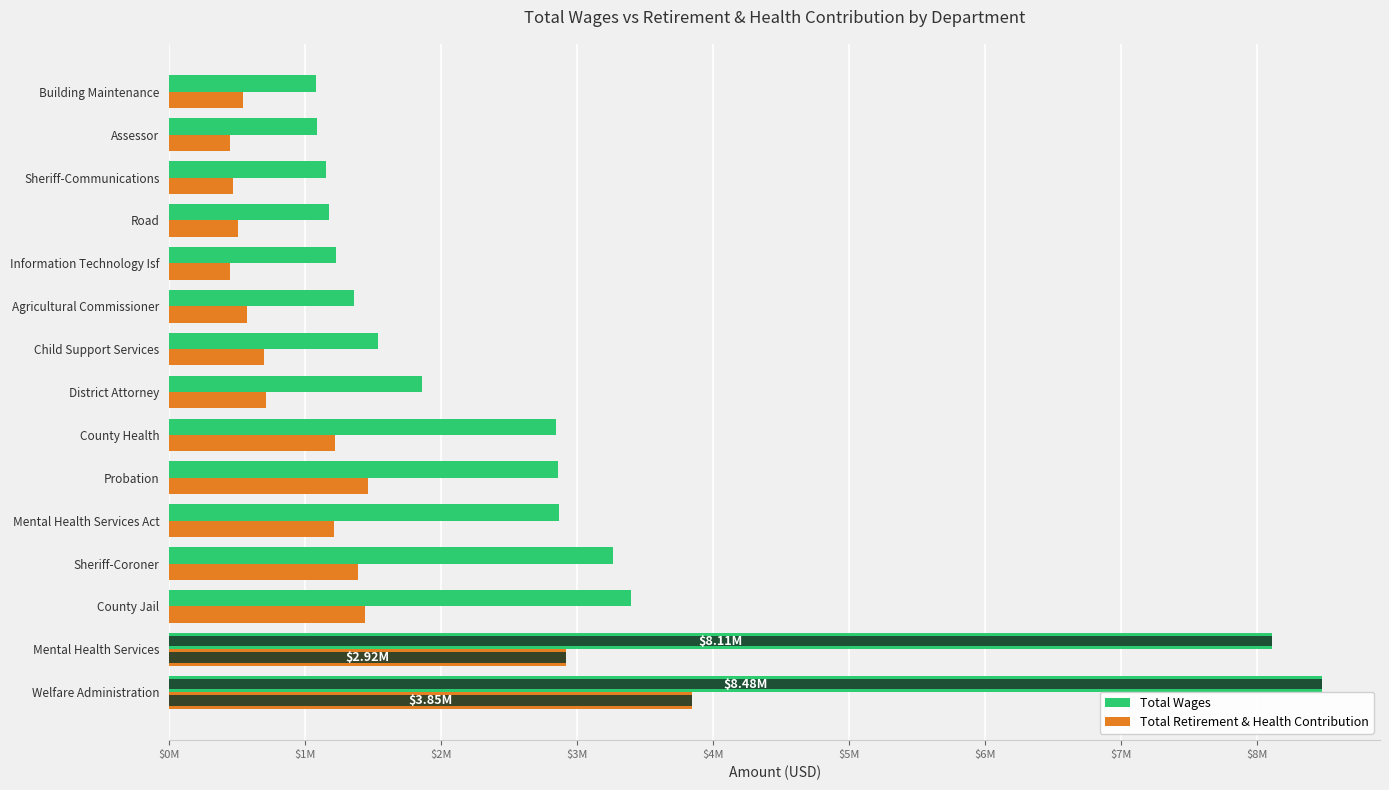

Between Mental Health Services and Welfare Administration, which is larger?

Welfare Administration